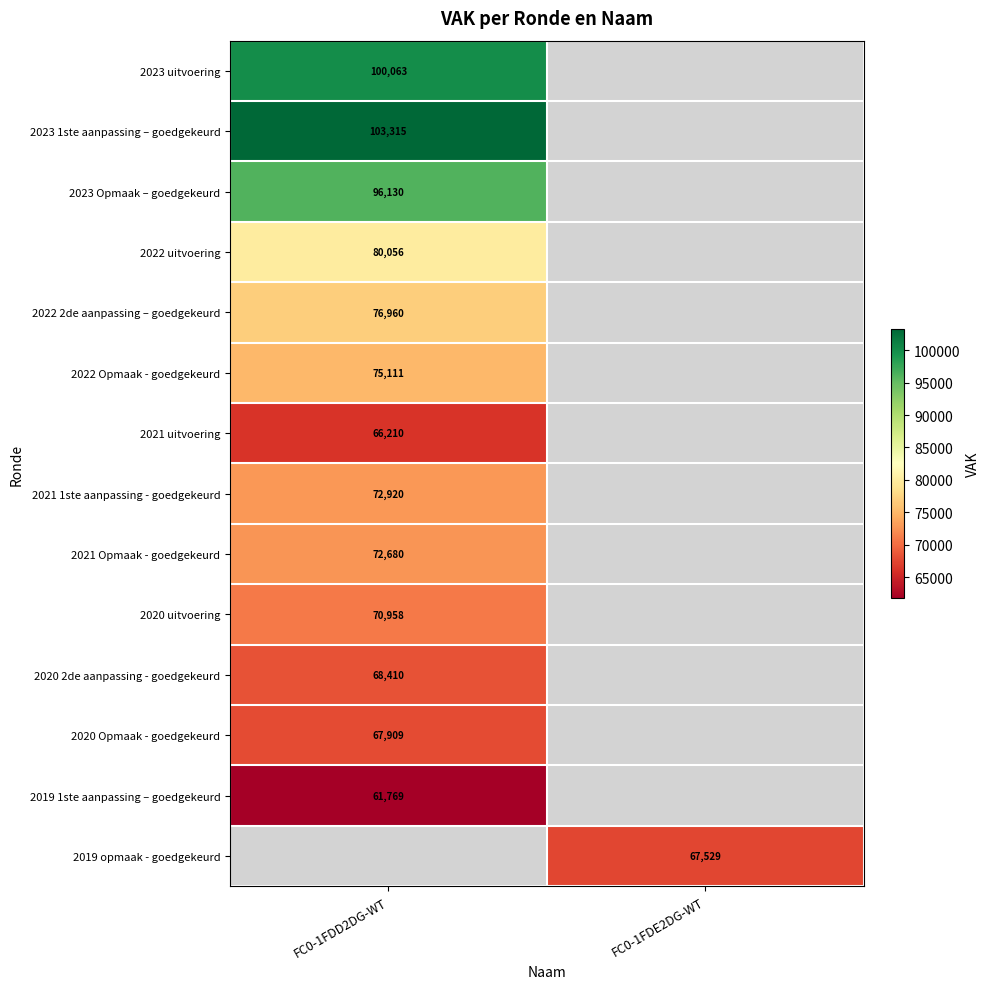

Is the value of 2021 Opmaak - goedgekeurd at FC0-1FDD2DG-WT greater than the value of 2022 2de aanpassing – goedgekeurd at FC0-1FDD2DG-WT?

No